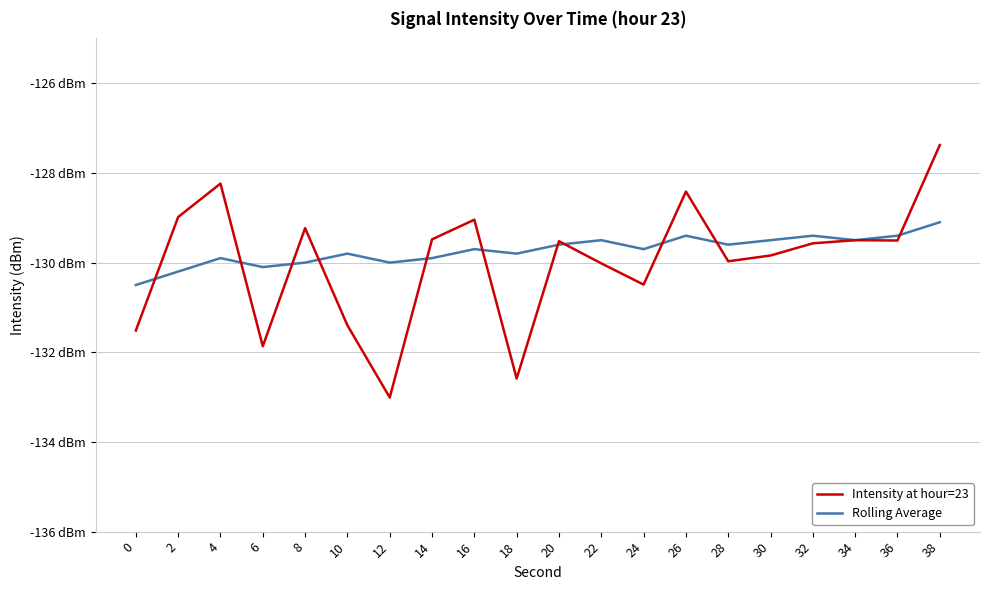

List the series in order of their overall mean, lowest first.

Intensity at hour=23, Rolling Average